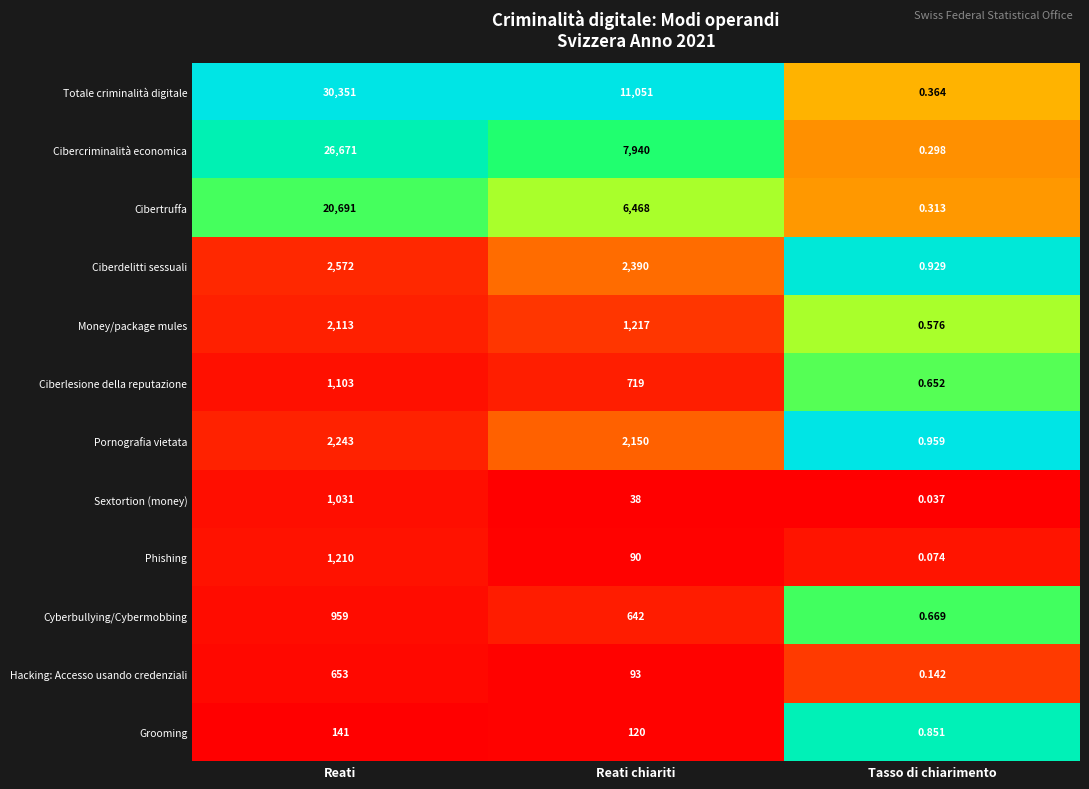

Is the value of Grooming at Reati greater than the value of Ciberlesione della reputazione at Reati chiariti?

No